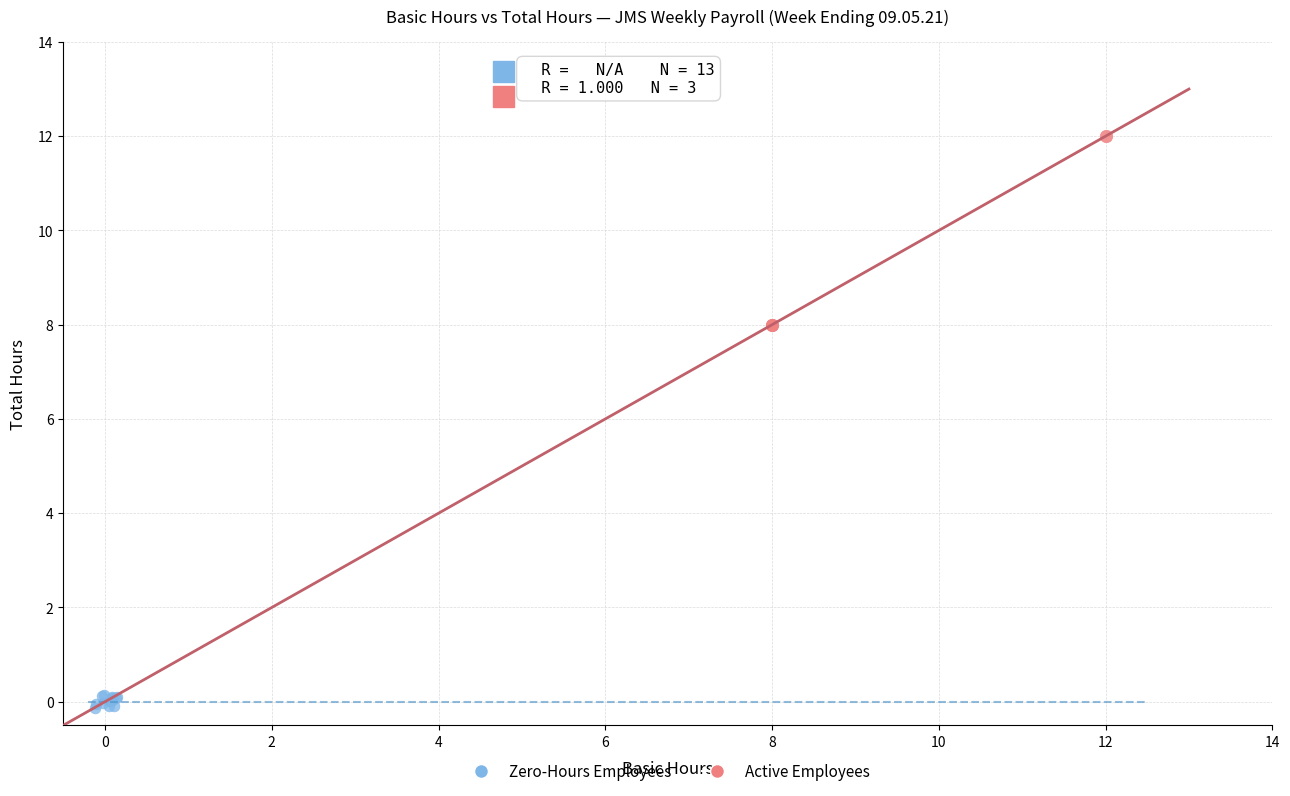

Which series has the widest spread of Y values?

Active Employees